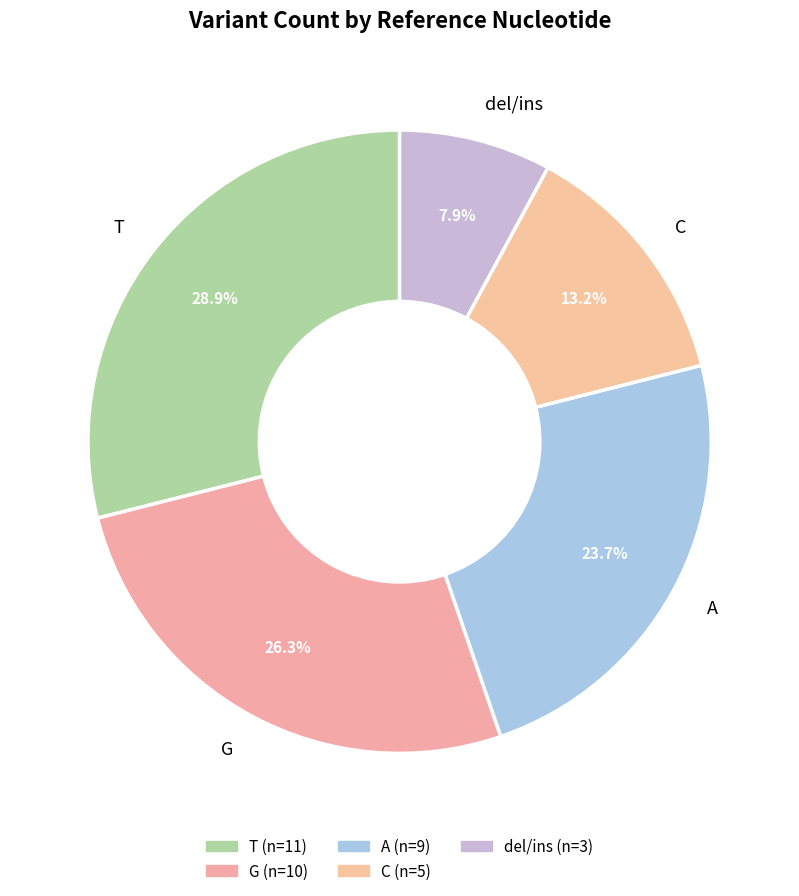

True or false: T accounts for 15% of the total.

False